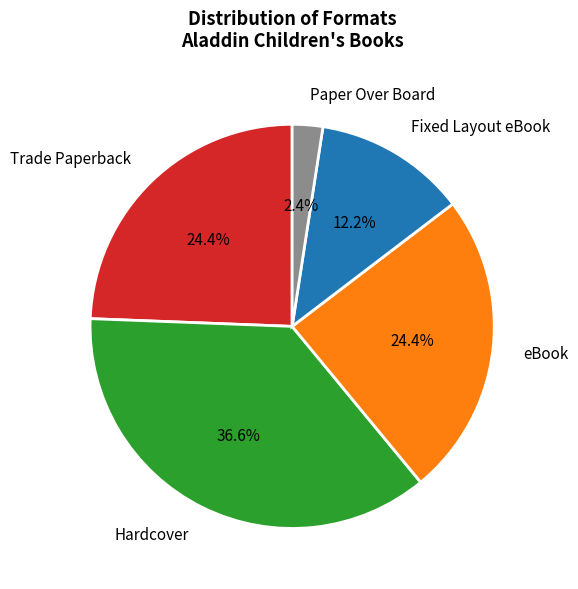

Is the sum of Fixed Layout eBook and Paper Over Board greater than half?

No